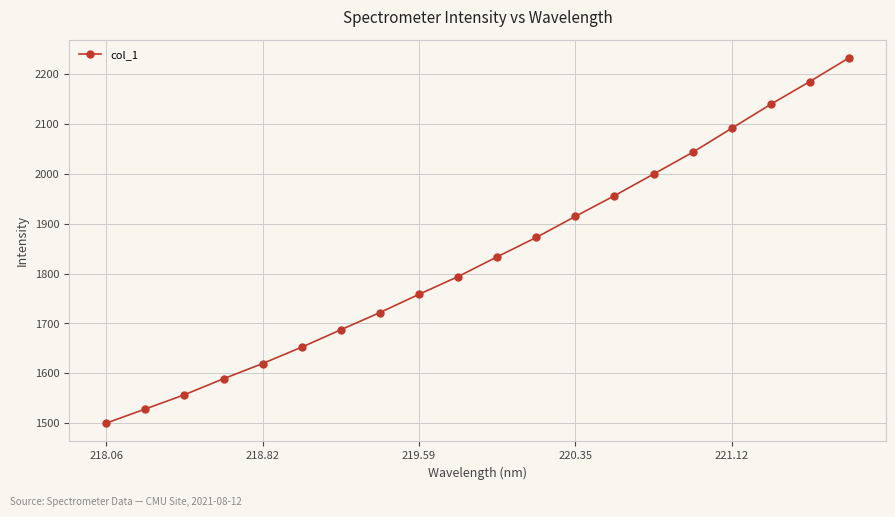

What is the smallest value displayed?

1500.4